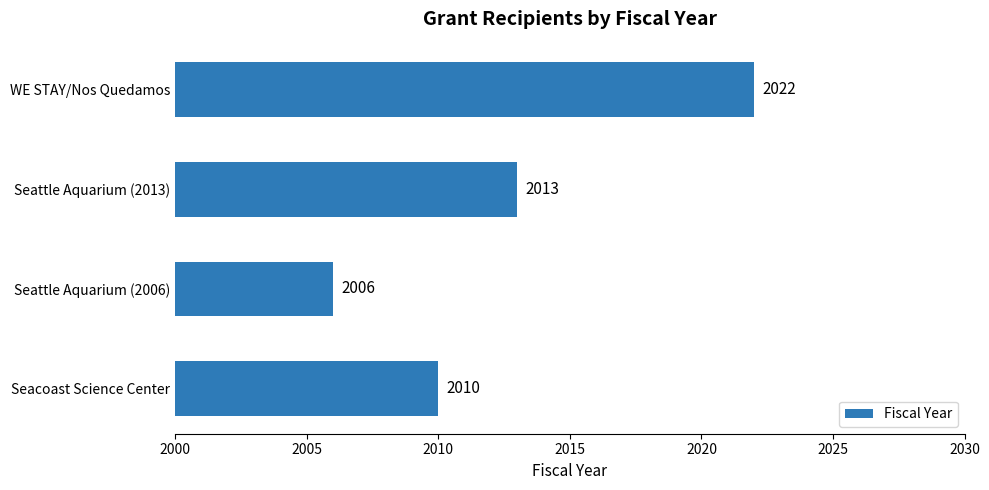

Is it true that the value at Seattle Aquarium (2013) is 2013?

True